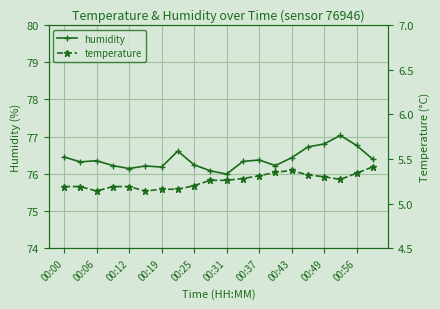

Which series has the largest range (max minus min)?

humidity